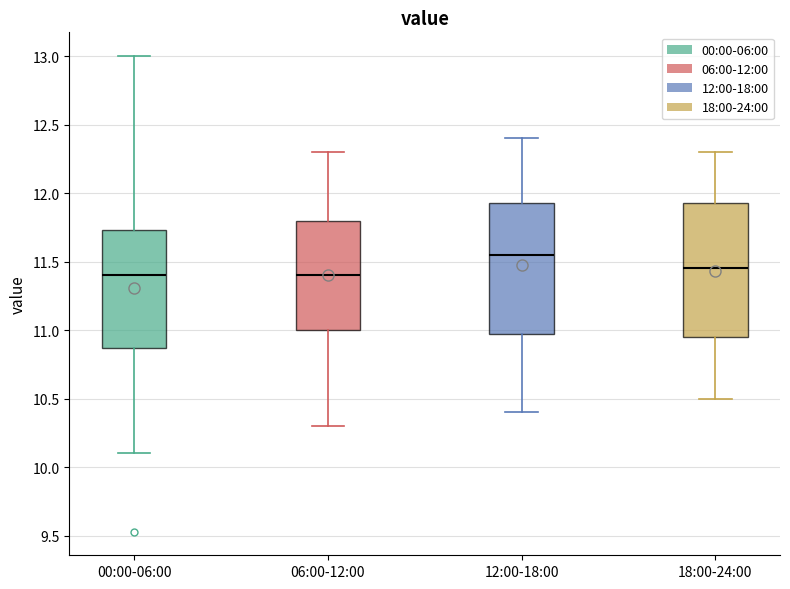

Which box has the highest median line?

12:00-18:00